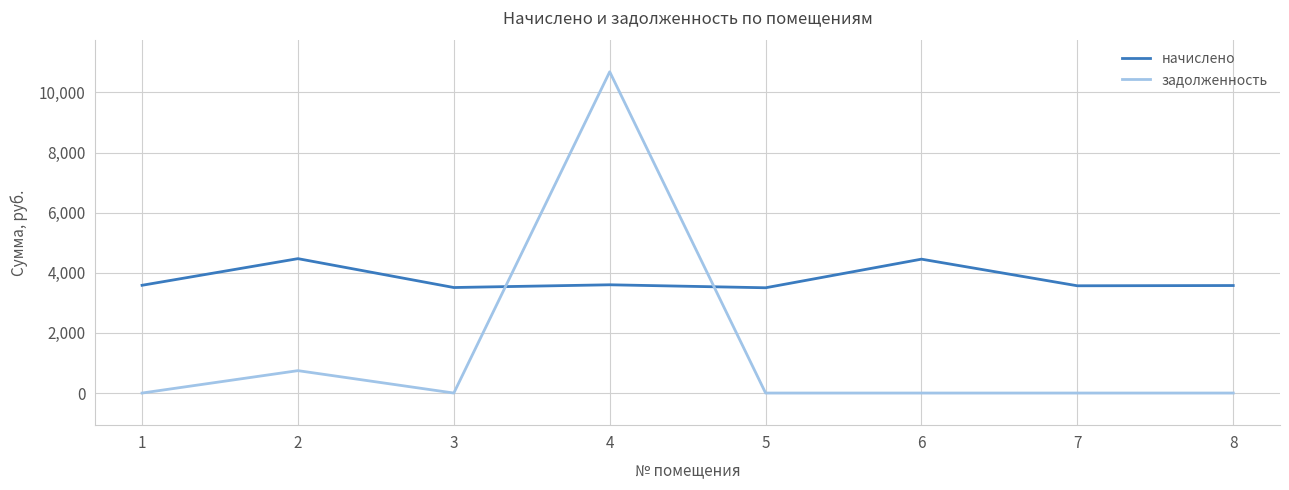

What is the difference between the maximum and minimum values in the задолженность series?

10688.4